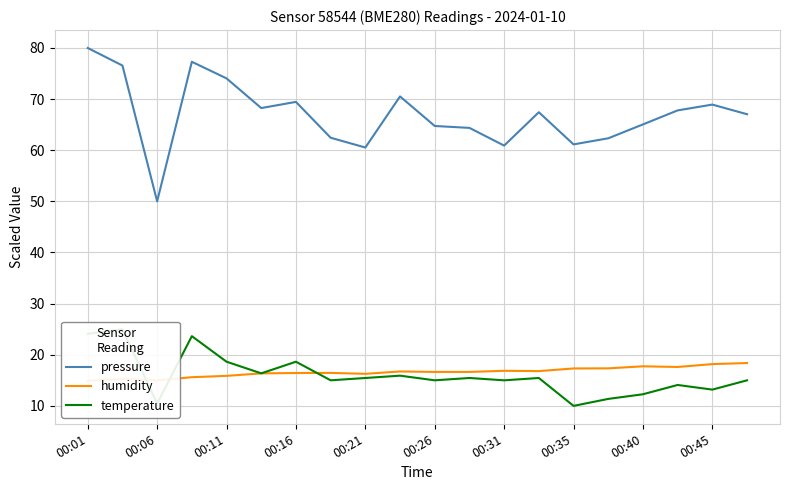

Count the number of data series in this chart.

3